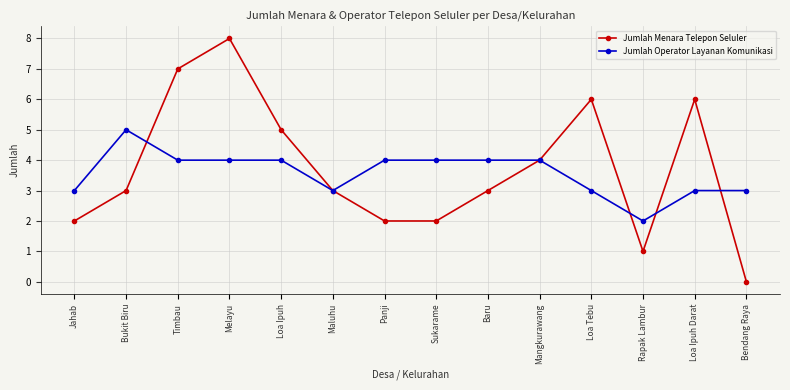

What is the total value across all series at Mangkurawang?

8